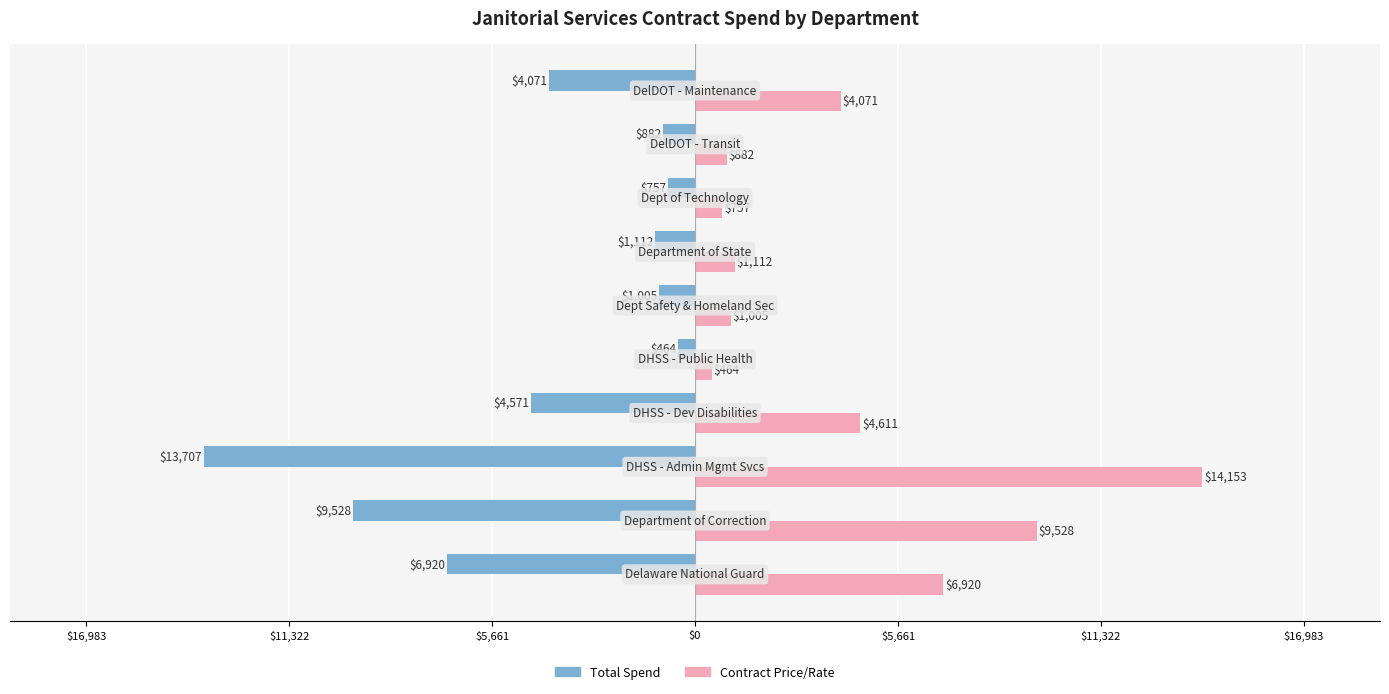

What are all the series names shown in the legend?

Total Spend, Contract Price/Rate